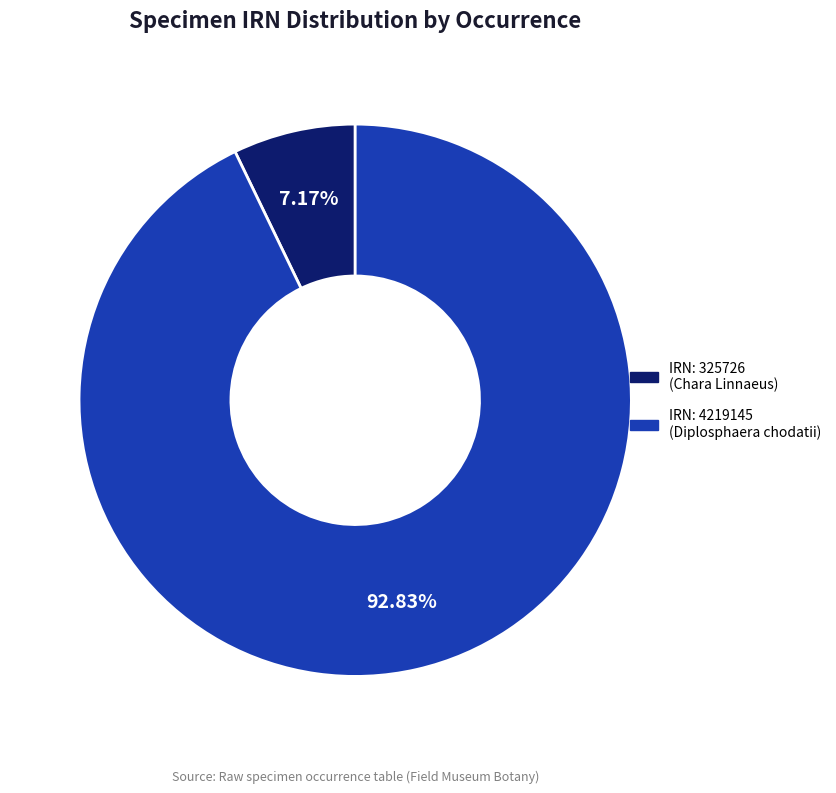

Between IRN: 4219145 (Diplosphaera chodatii) and IRN: 325726 (Chara Linnaeus), which is larger?

IRN: 4219145 (Diplosphaera chodatii)